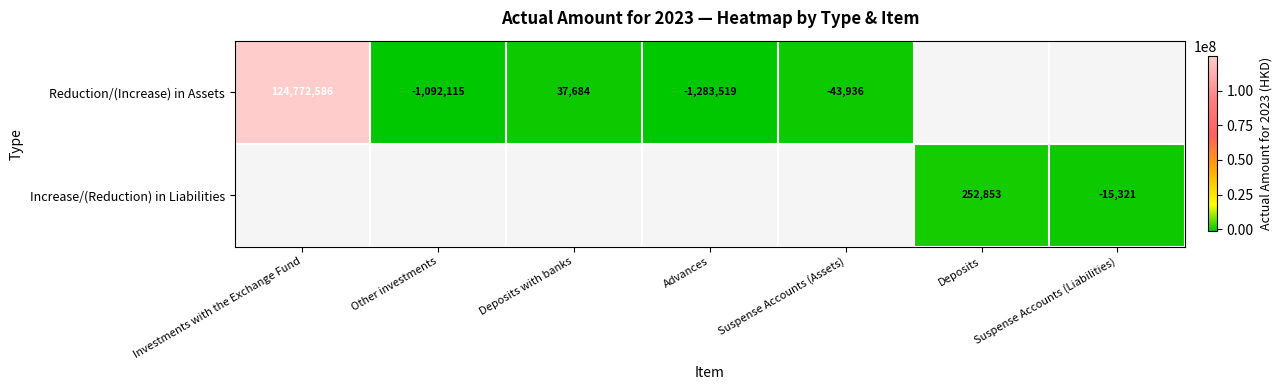

How many distinct data groups are displayed?

2